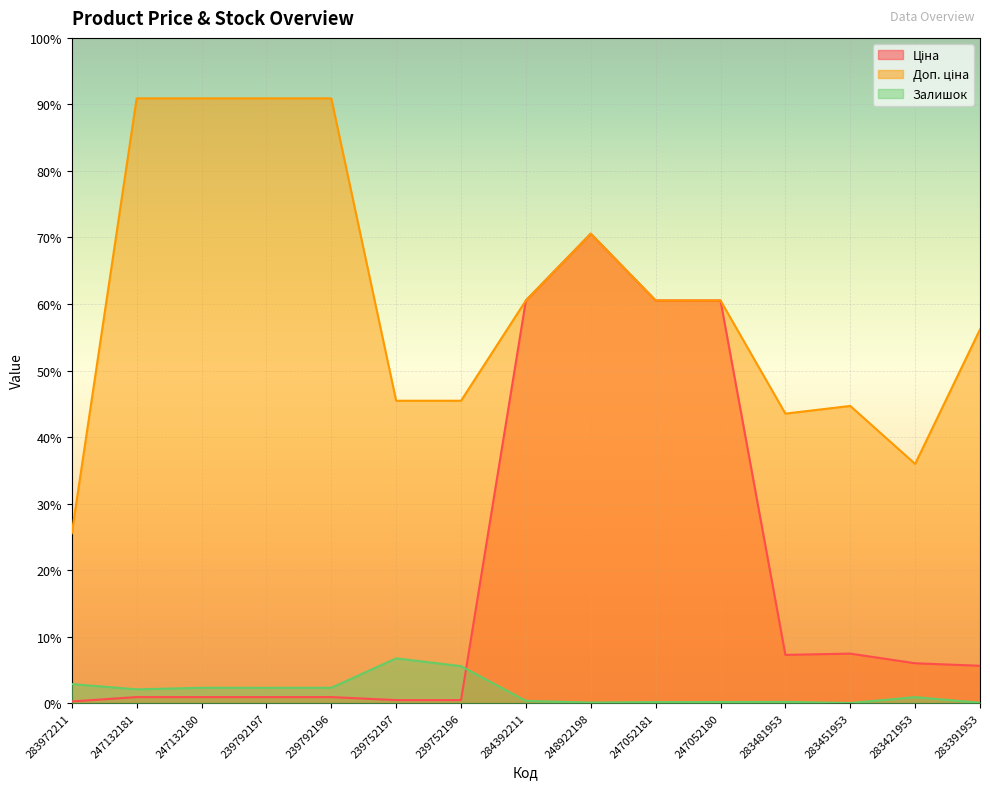

List the labels in order of Залишок value, smallest first.

283451953, 283391953, 248922198, 247052181, 247052180, 283481953, 284392211, 283421953, 247132181, 239792197, 247132180, 239792196, 283972211, 239752196, 239752197